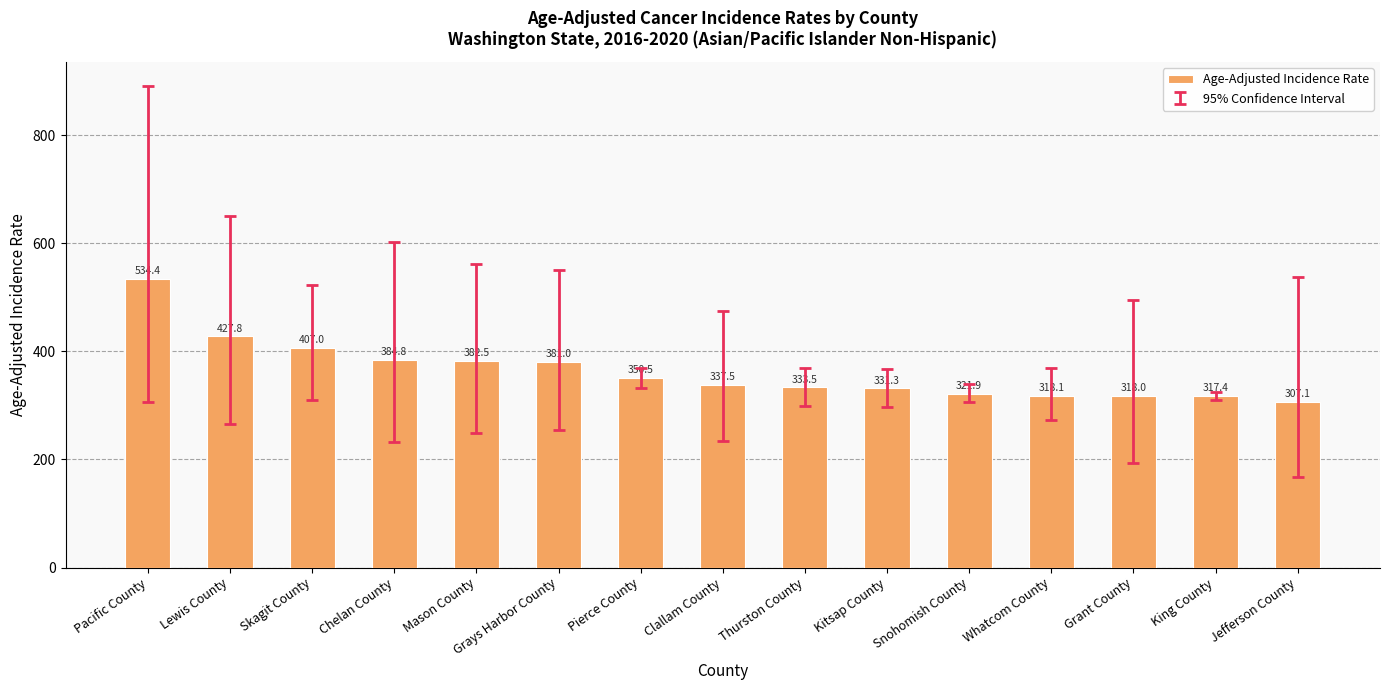

How many bars are there in total?

15